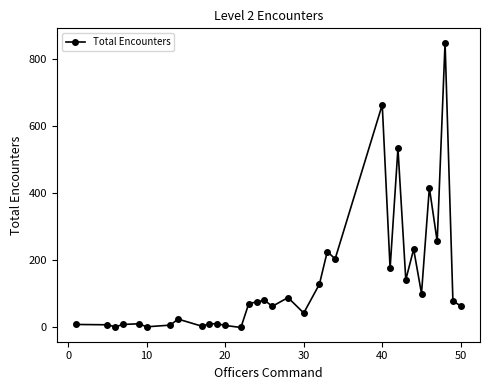

True or false: there are more than 0 points higher than both neighbors.

True